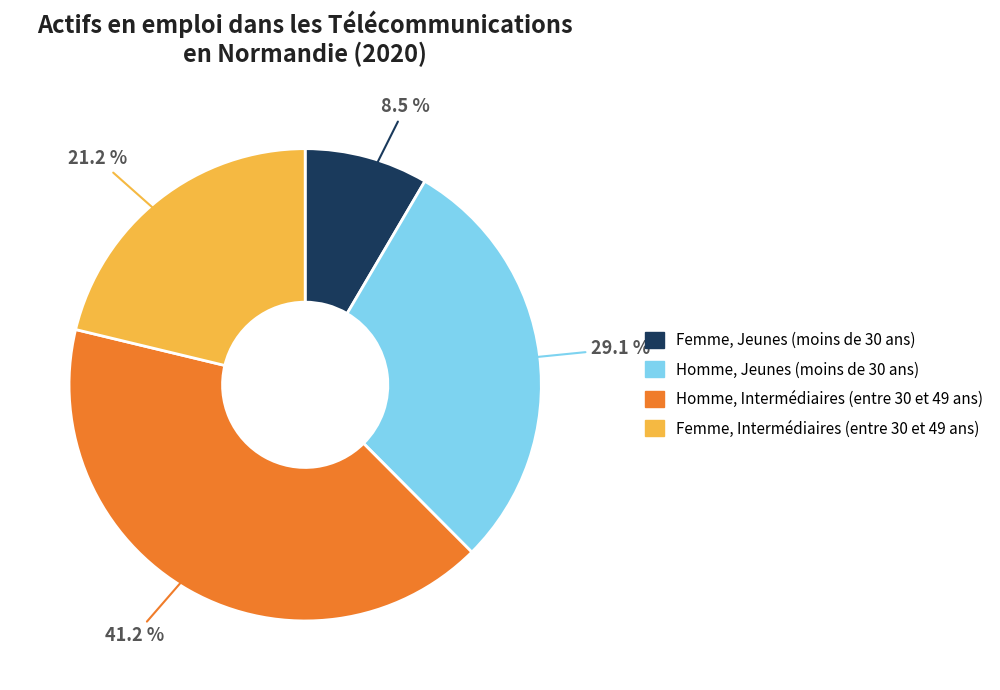

Does any single category account for the majority?

No